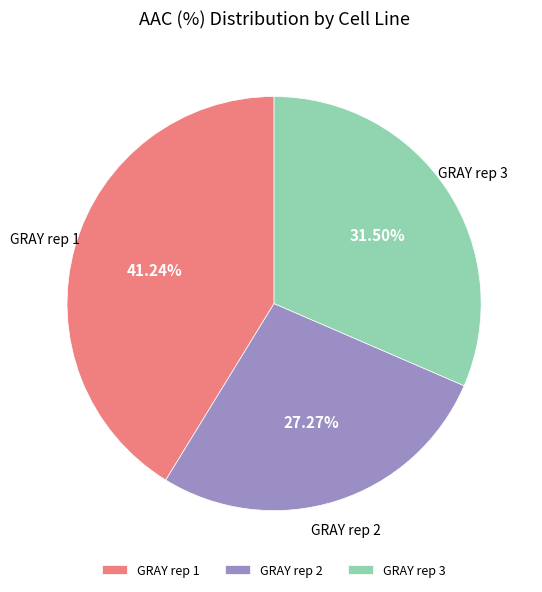

What percentage is NOT represented by GRAY rep 1?

58.8%